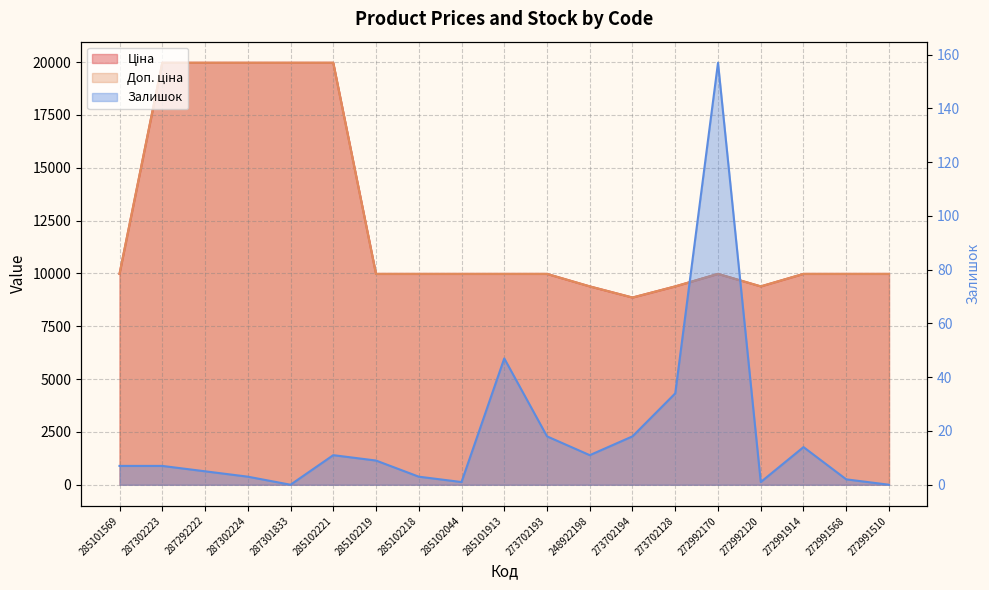

True or false: Ціна and Доп. ціна cross at least once.

False